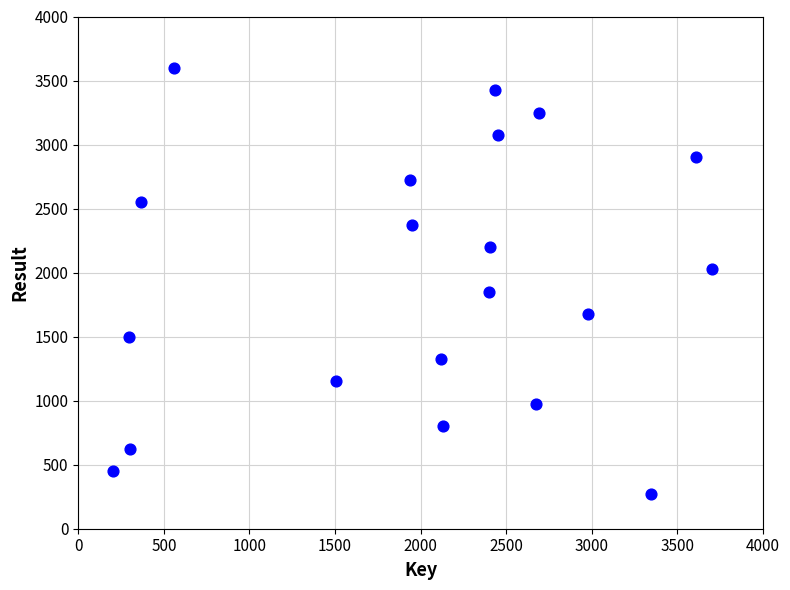

What is the range of Y values (max minus min)?

3325.0